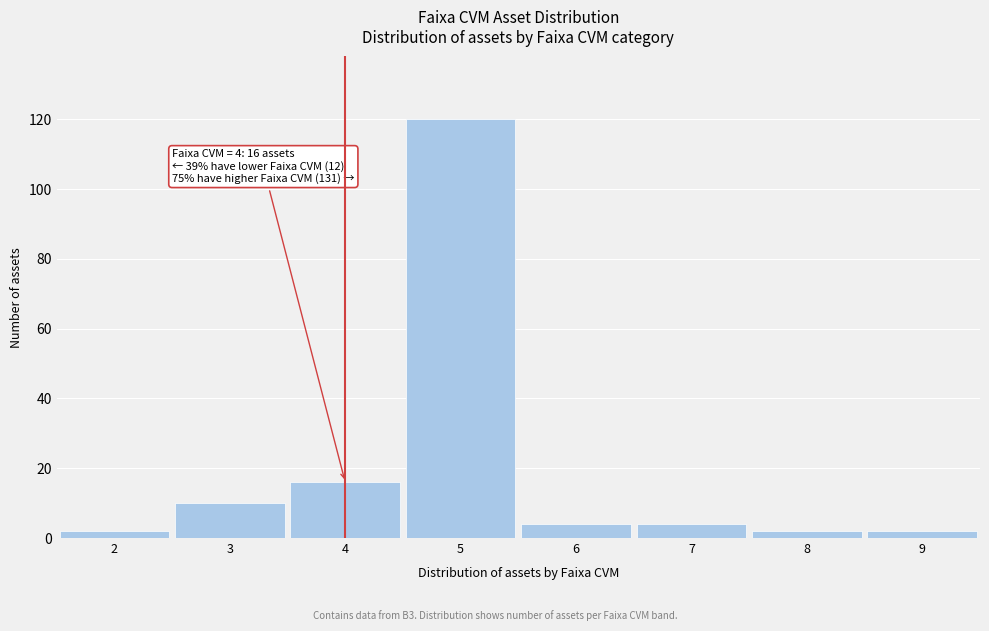

Reading right to left, extract all data points from this chart.

2	2	4	4	120	16	10	2